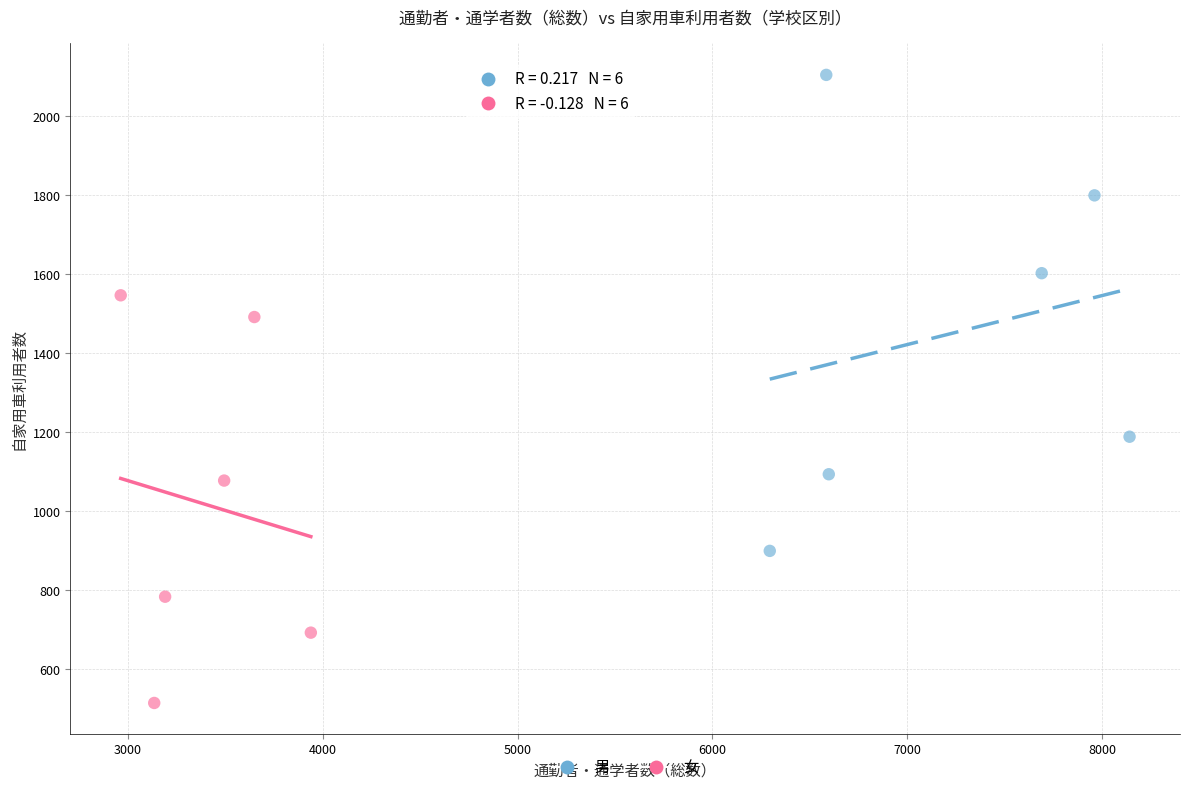

Which series has the widest spread of Y values?

男